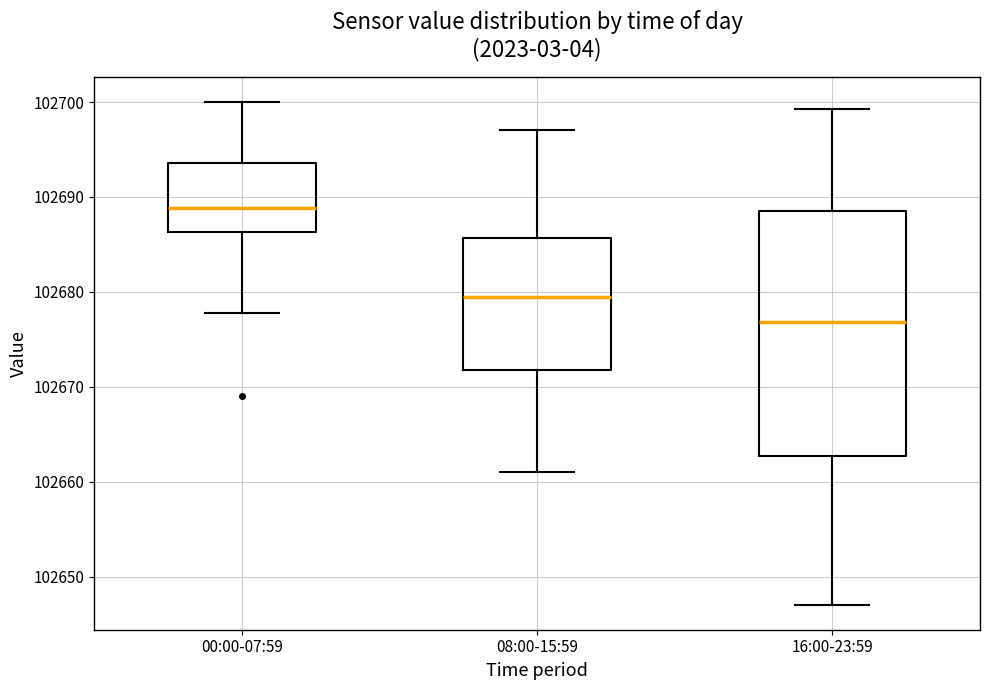

Reading left to right, read every box against the y-axis: the position of its median line, the range the box covers, and the ends of its whiskers. The values are not printed on the chart, so give them approximately, as read against the axis.

00:00-07:59: median 102689, box 102686 to 102694, whiskers 102678 to 102700
08:00-15:59: median 102679, box 102672 to 102686, whiskers 102661 to 102697
16:00-23:59: median 102677, box 102663 to 102689, whiskers 102647 to 102699